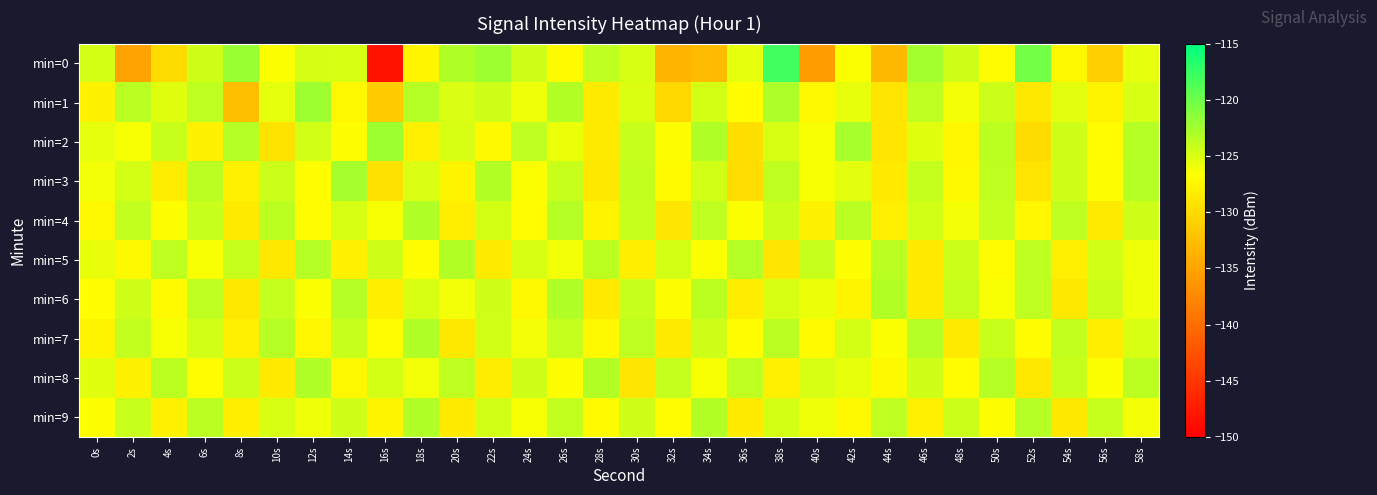

At which category is the sum across all series the highest?

38s